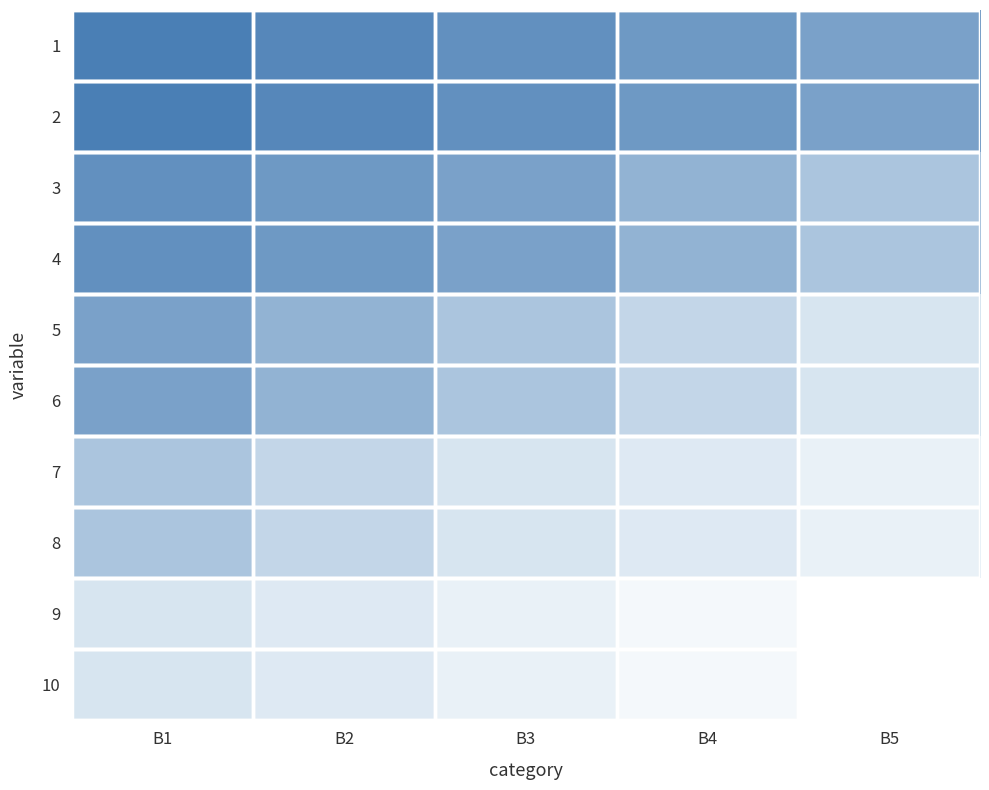

At which category is the sum across all series the highest?

B5